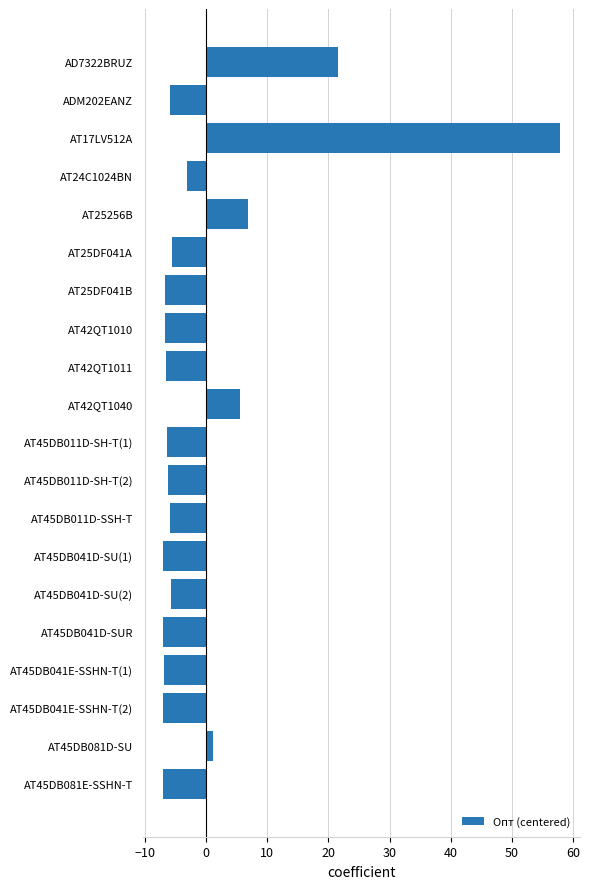

Where is the data nearest to the value 25?

AD7322BRUZ